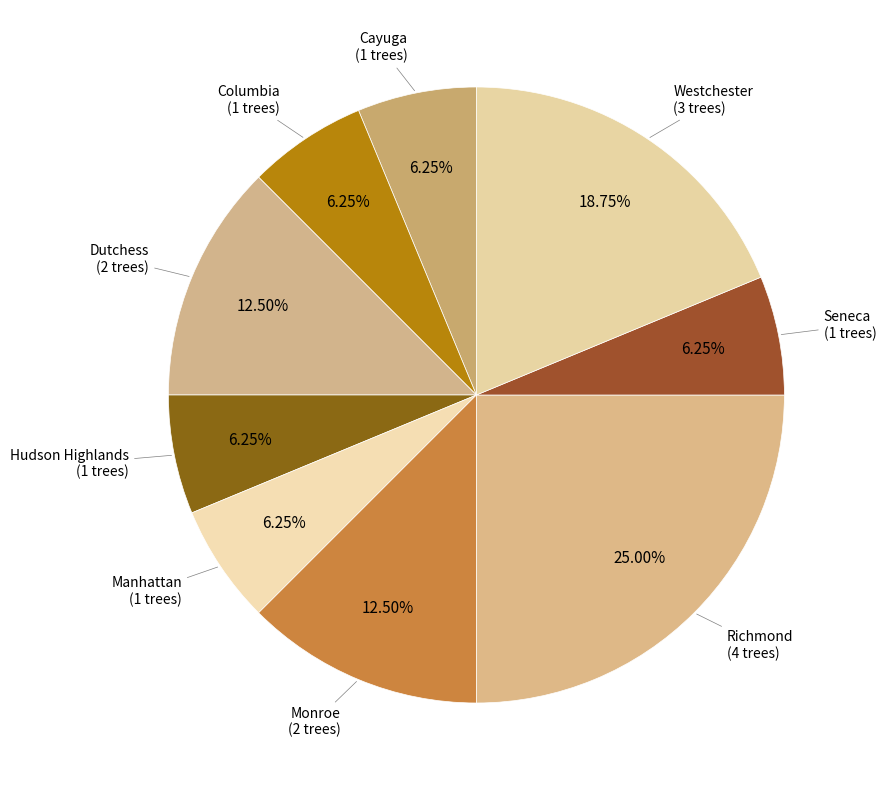

Which category has the biggest portion of the pie?

Richmond